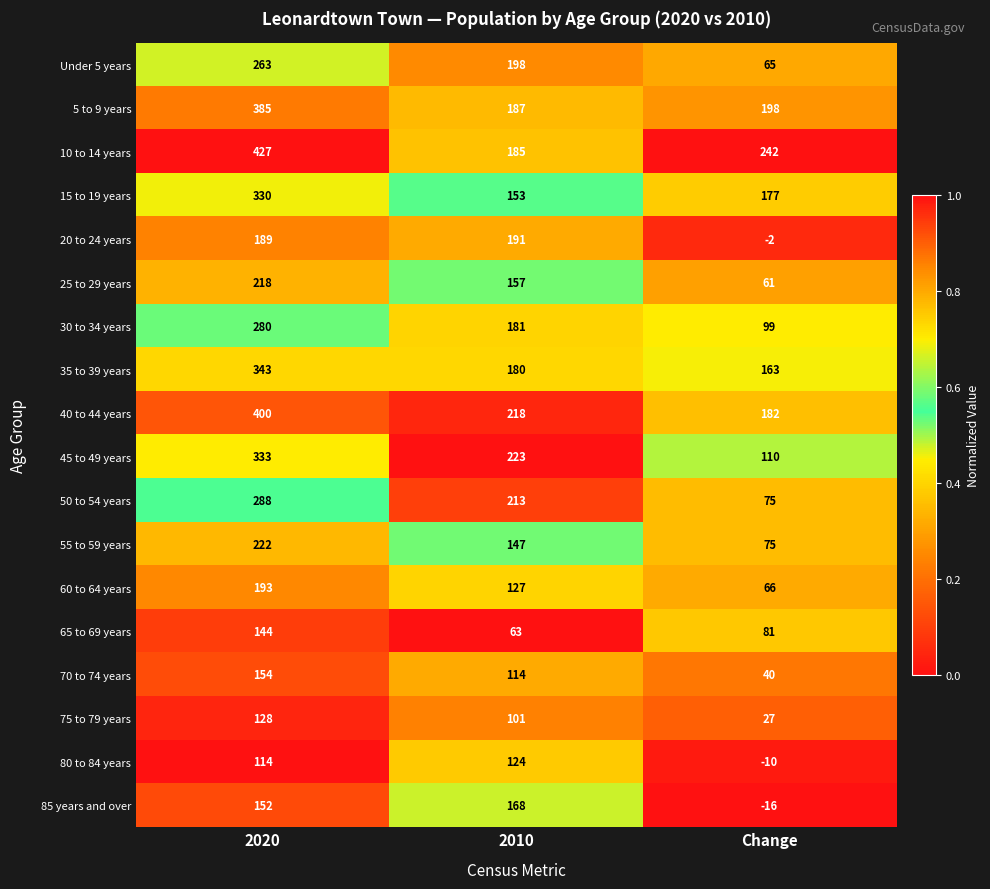

List the series in order of their peak value, lowest first.

80 to 84 years, 75 to 79 years, 65 to 69 years, 70 to 74 years, 85 years and over, 20 to 24 years, 60 to 64 years, 25 to 29 years, 55 to 59 years, Under 5 years, 30 to 34 years, 50 to 54 years, 15 to 19 years, 45 to 49 years, 35 to 39 years, 5 to 9 years, 40 to 44 years, 10 to 14 years